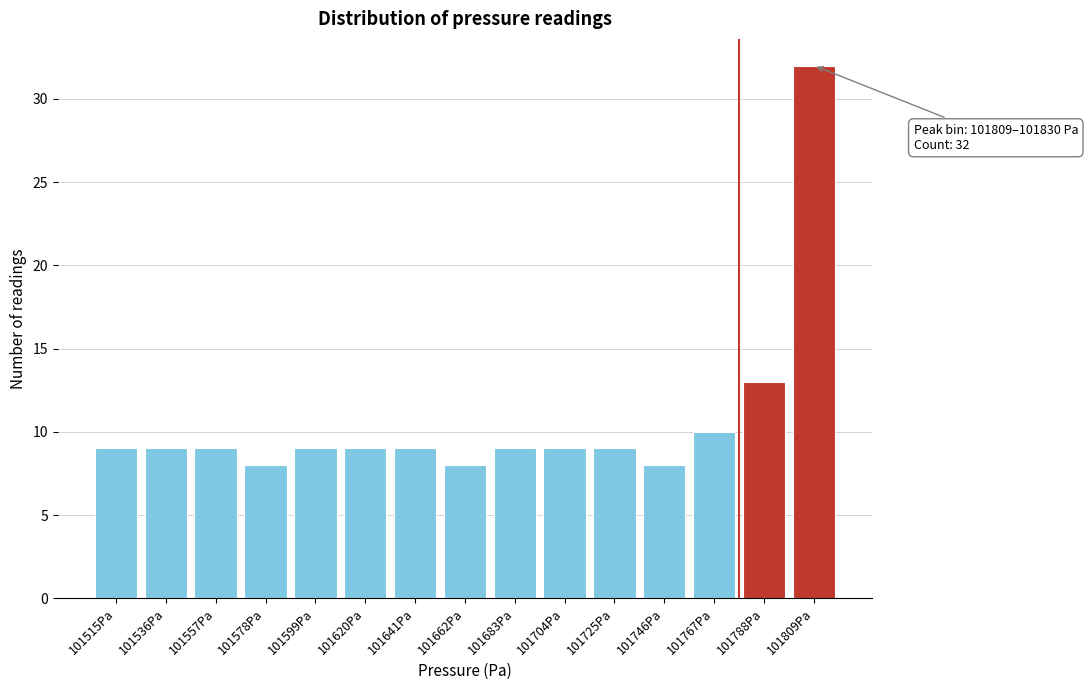

Reading left to right, list all the values displayed in this chart.

9	9	9	8	9	9	9	8	9	9	9	8	10	13	32